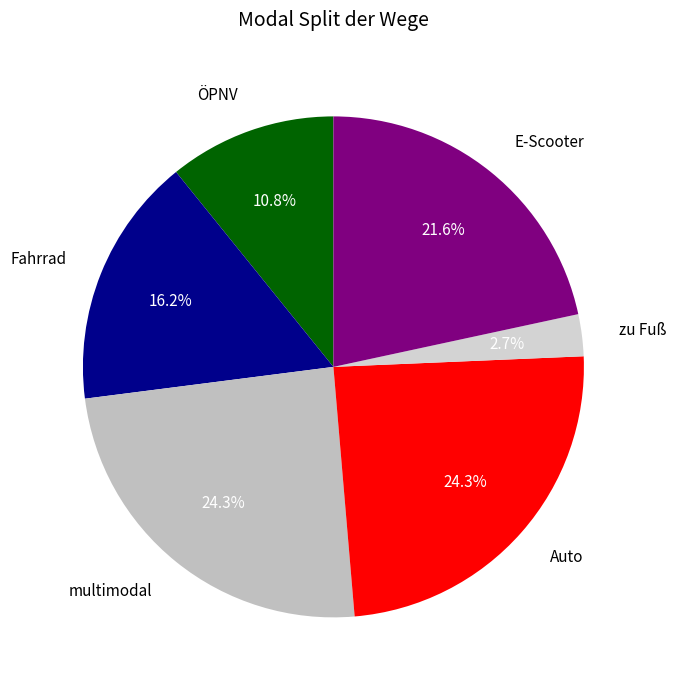

Approximately how many times larger is the value at Auto compared to multimodal?

1.0